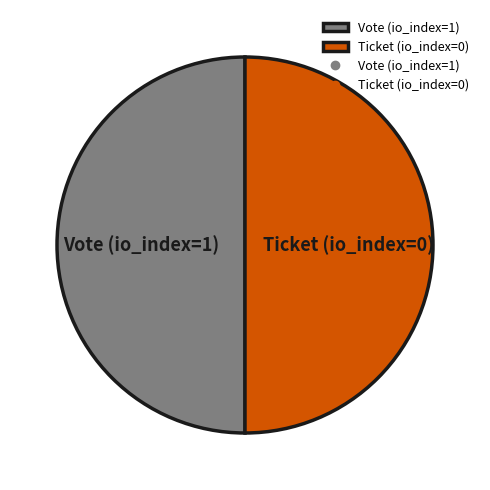

Is the sum of Ticket (io_index=0) and Vote (io_index=1) greater than half?

Yes